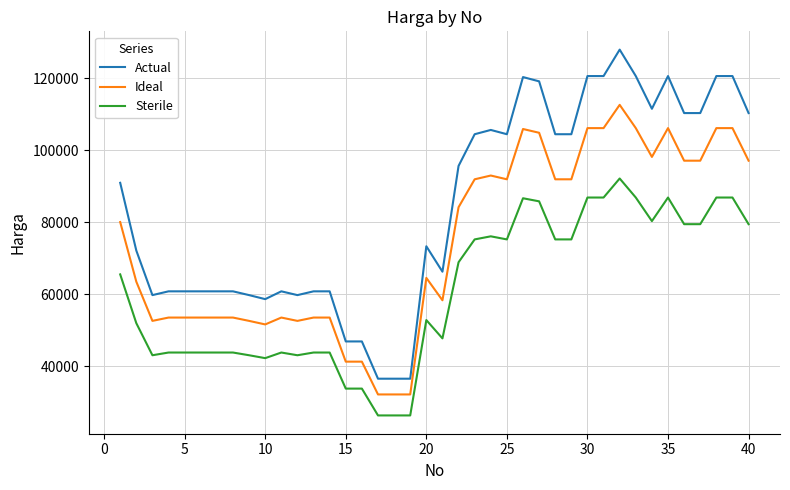

What is the greatest value displayed?

127960.0